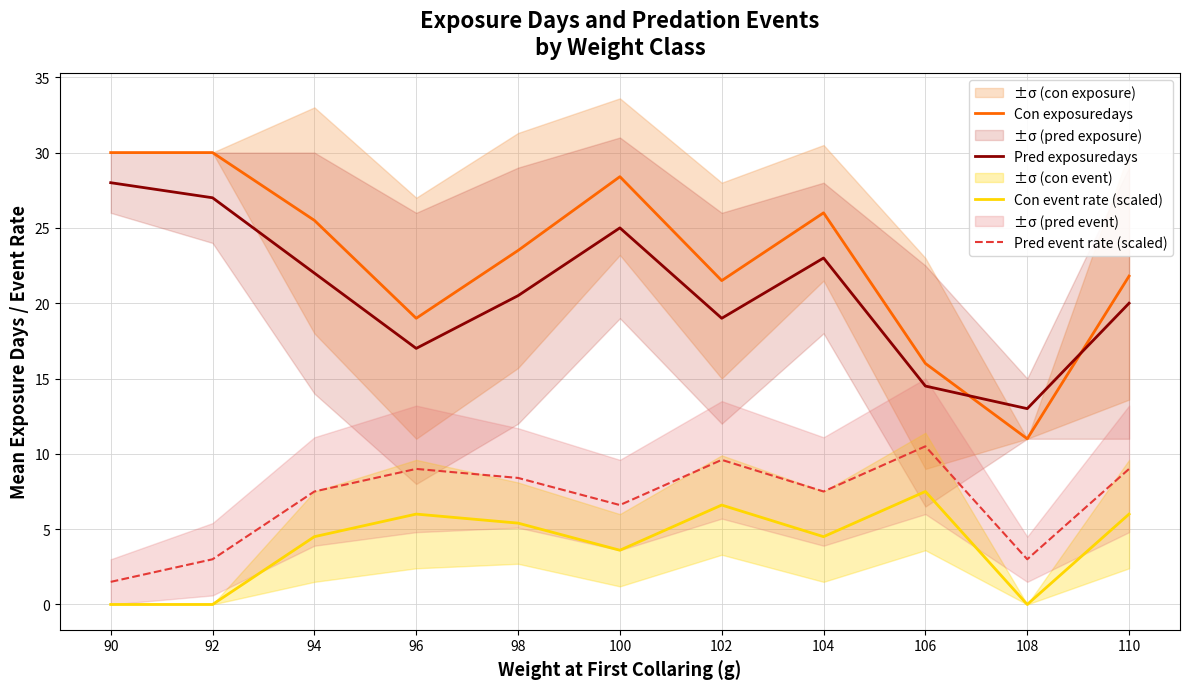

Between which two adjacent categories do Pred exposuredays and Con exposuredays first intersect?

106 and 108